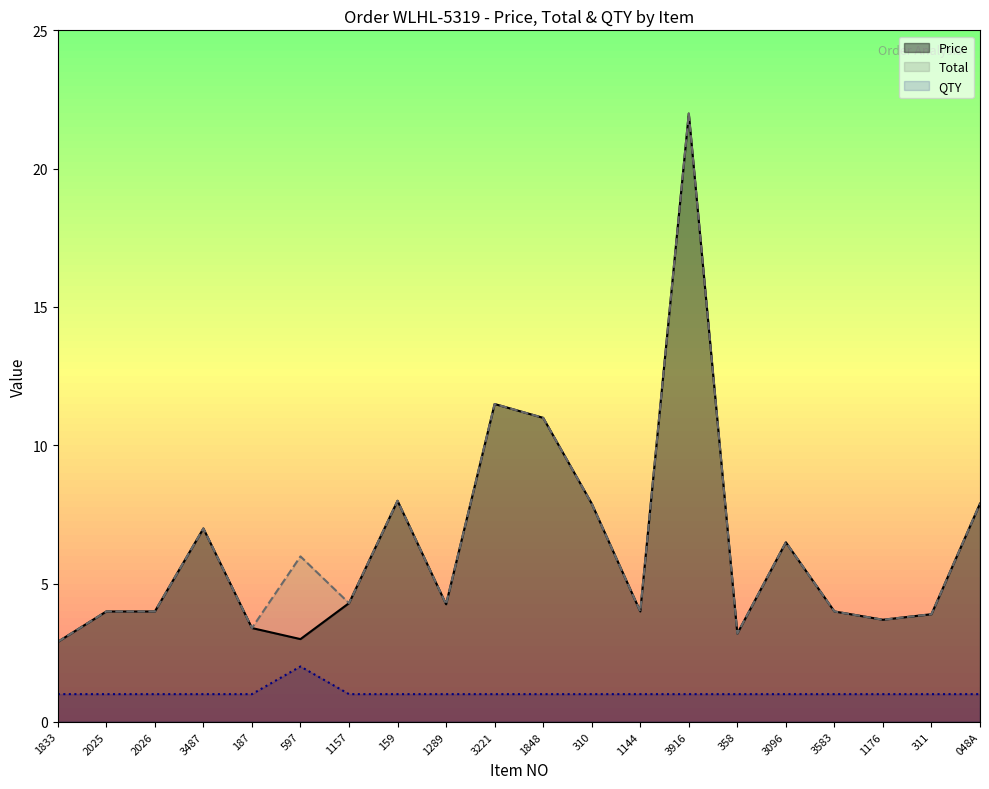

True or false: QTY has more than 1 interior local peaks.

False